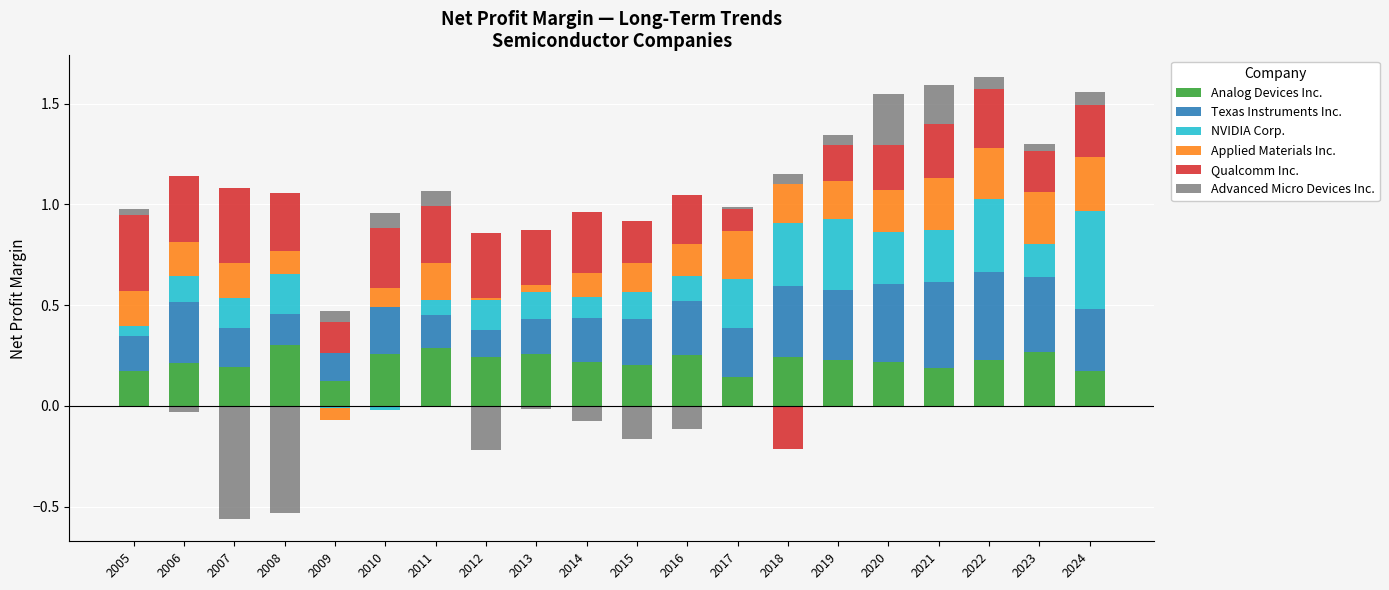

What is the total value across all series at 2006?

1.1